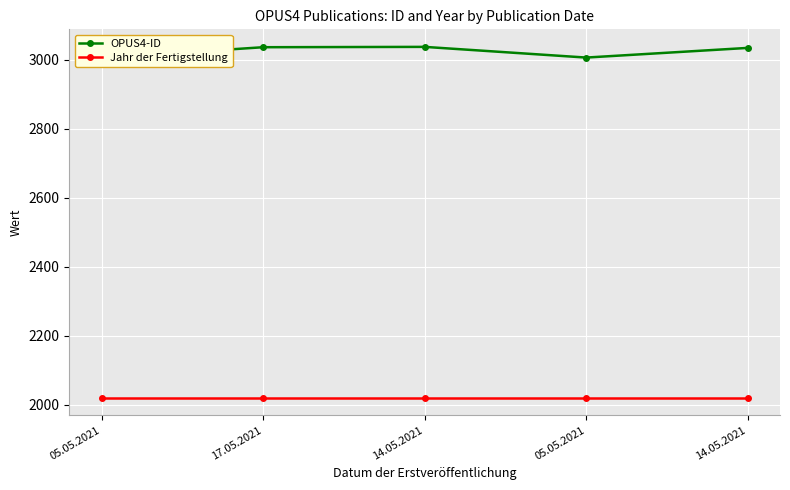

Rank the categories by Jahr der Fertigstellung value from lowest to highest.

05.05.2021, 17.05.2021, 14.05.2021, 05.05.2021, 14.05.2021